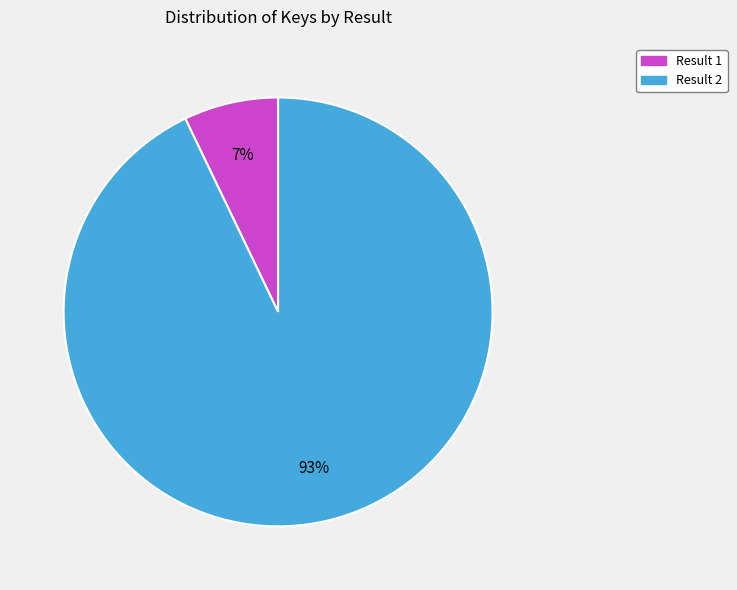

Is there any slice that represents more than half of the pie?

Yes